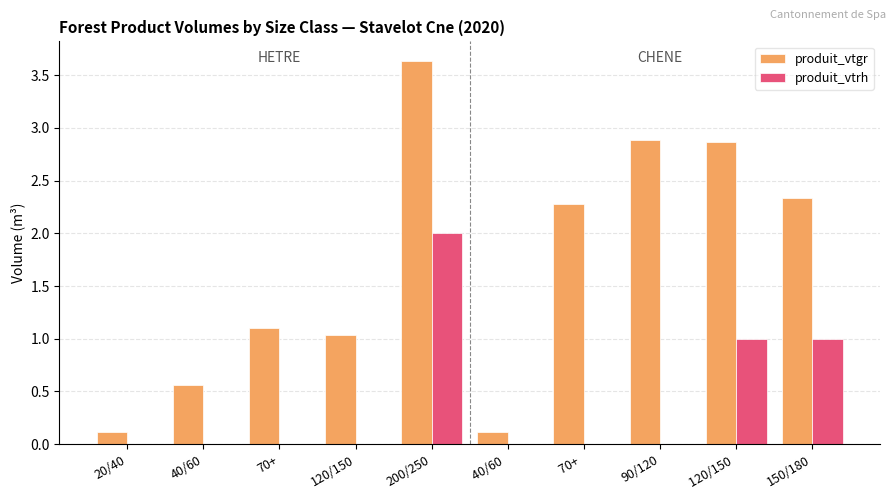

Which category has the highest value in the produit_vtgr series?

200/250